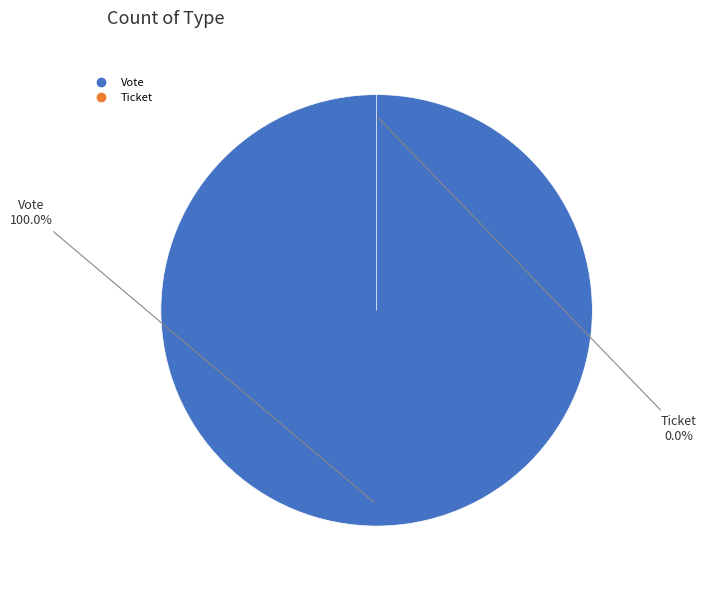

Does any single category account for the majority?

Yes